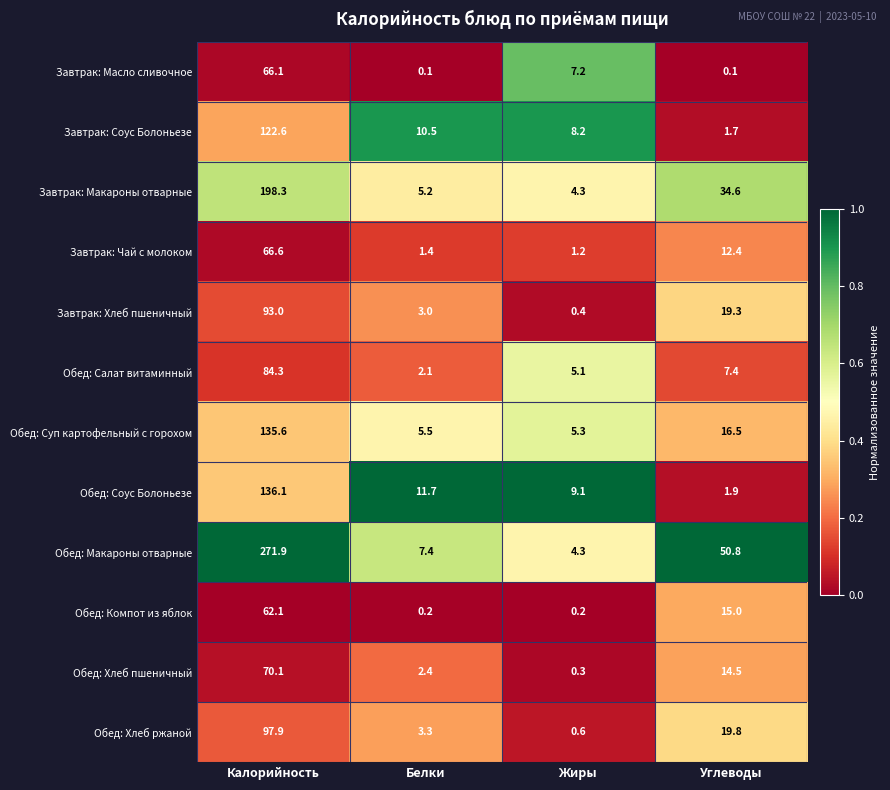

What is the difference between the highest and lowest values at Углеводы?

50.7